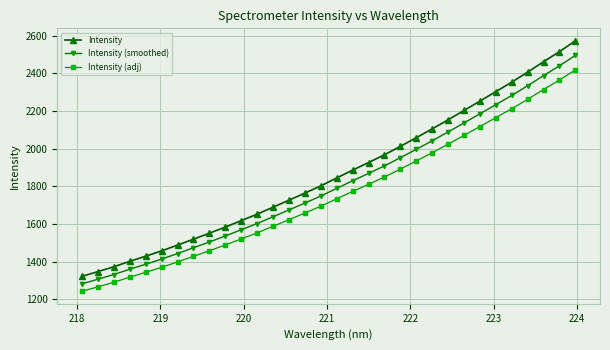

Reading left to right, list all the values displayed in this chart.

Intensity: 1322.2	1347.3	1373.1	1402.1	1429.2	1457.6	1488.1	1519.8	1551.4	1583.9	1618.4	1652.5	1689.7	1726.9	1764.7	1803.0	1845.2	1886.6	1926.9	1968.3	2013.1	2059.1	2105.6	2154.1	2203.4	2253.6	2303.6	2353.9	2407.3	2462.4	2516.1	2573.4
Intensity (smoothed): 1282.6	1306.9	1332.0	1360.0	1386.4	1413.9	1443.5	1474.2	1504.9	1536.4	1569.8	1603.0	1639.0	1675.1	1711.8	1748.9	1789.8	1830.0	1869.1	1909.2	1952.7	1997.3	2042.5	2089.4	2137.3	2185.9	2234.5	2283.3	2335.1	2388.5	2440.7	2496.2
Intensity (adj): 1242.9	1266.5	1290.8	1318.0	1343.5	1370.2	1398.9	1428.6	1458.3	1488.9	1521.3	1553.4	1588.3	1623.3	1658.8	1694.8	1734.5	1773.4	1811.3	1850.2	1892.3	1935.5	1979.3	2024.8	2071.2	2118.3	2165.4	2212.7	2262.9	2314.7	2365.2	2419.0